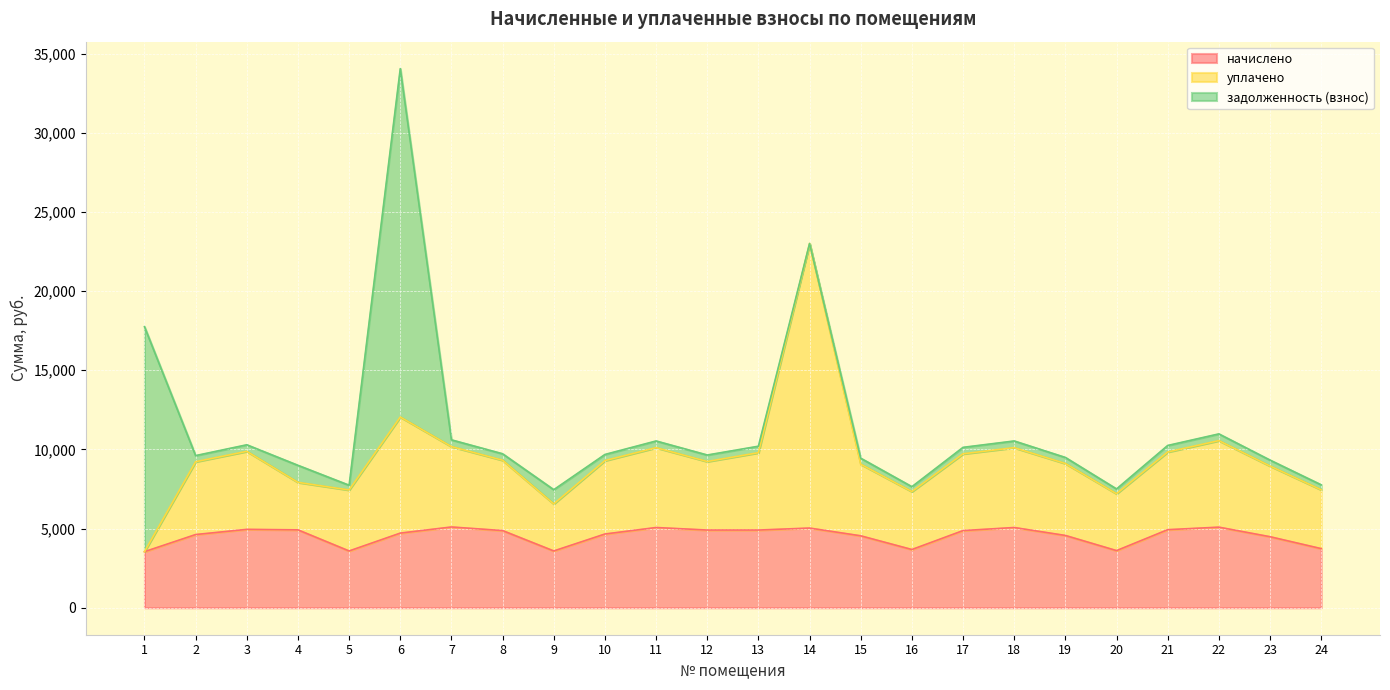

Which category has the lowest value in the уплачено series?

1